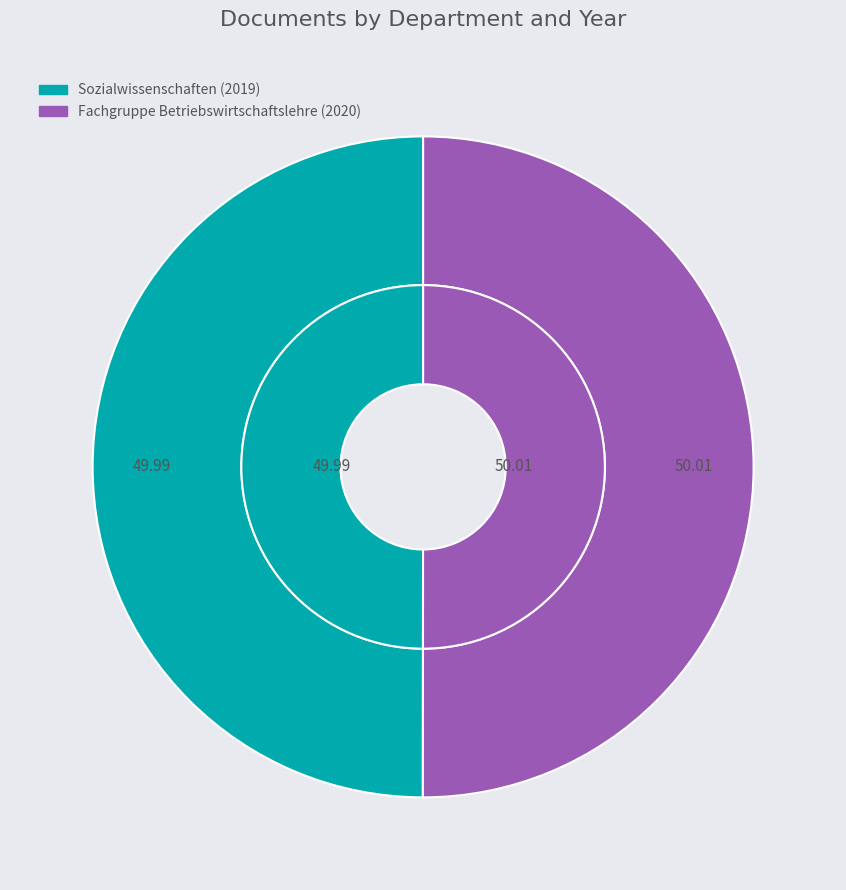

To the nearest percent, what portion does Fachgruppe Betriebswirtschaftslehre (2020) represent?

50%